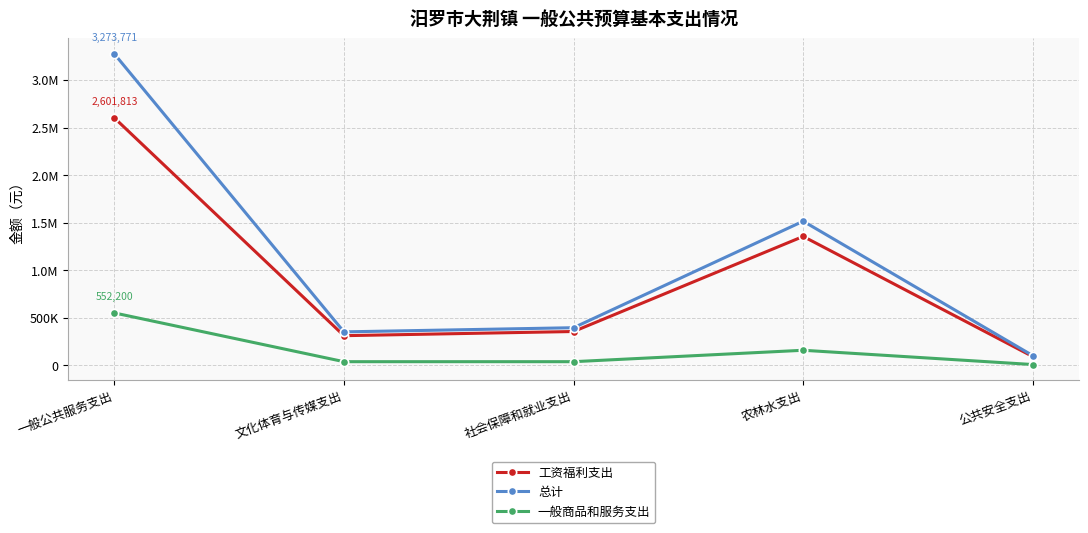

Does the chart display data point markers on the line(s)?

Yes